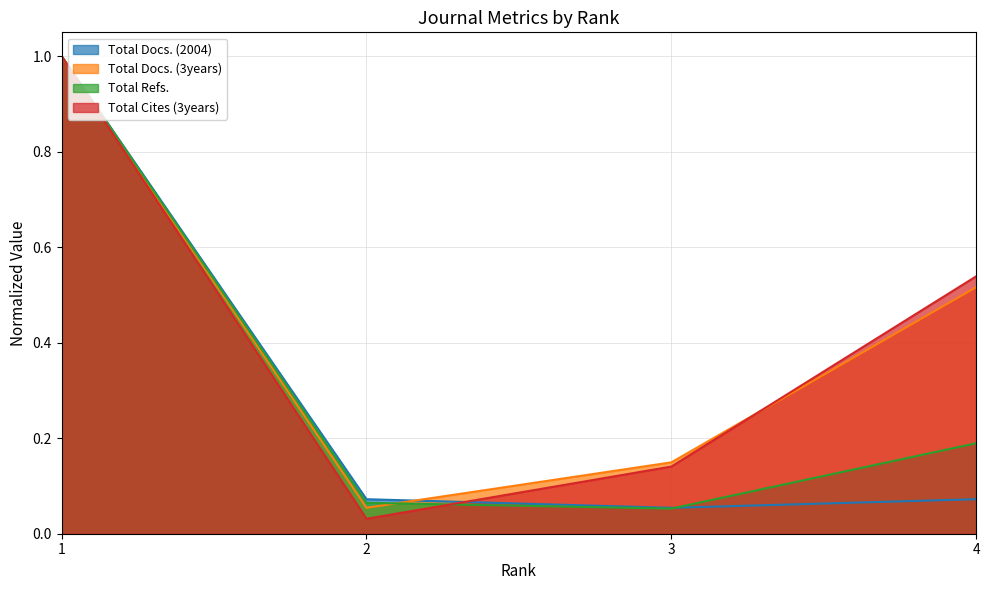

True or false: Total Cites (3years) and Total Docs. (3years) intersect in this chart.

True